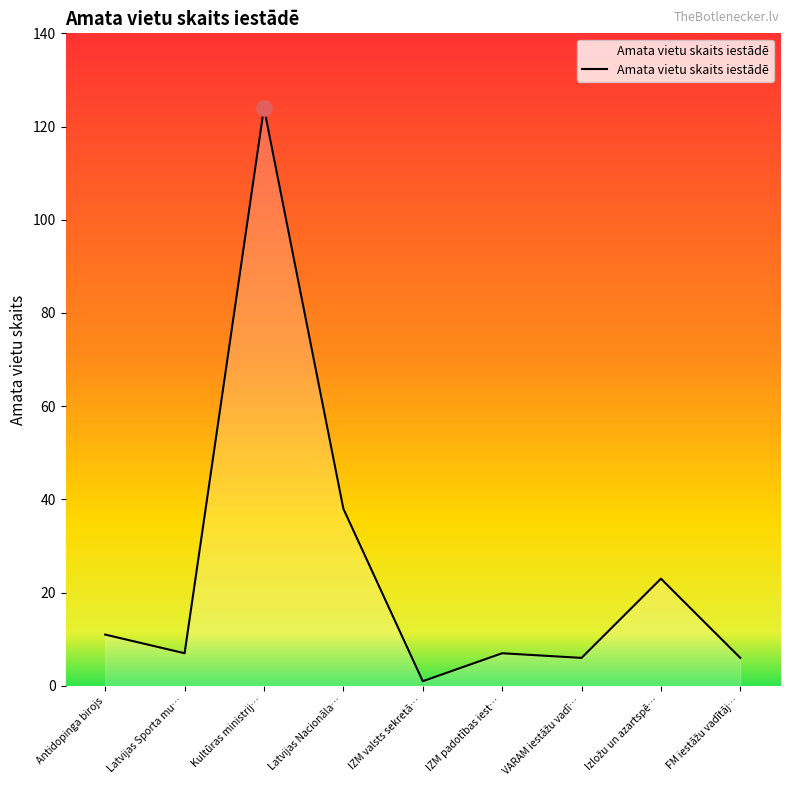

What is the change in value from Latvijas Sporta mu… to Latvijas Nacionāla…?

+31